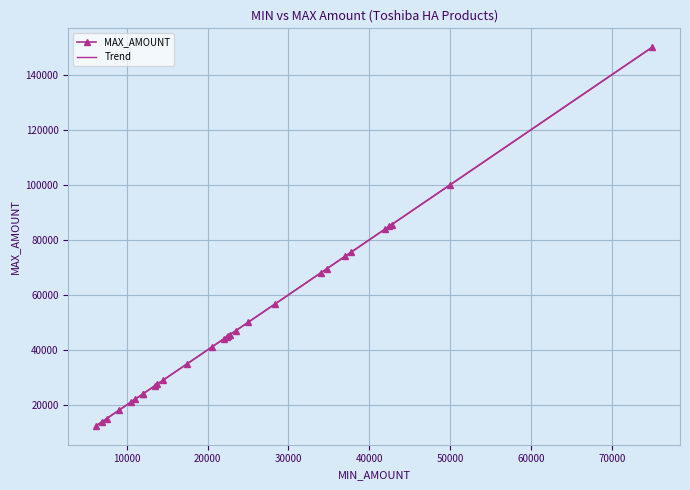

What is the sum of the MAX_AMOUNT values at 27 and 25?

59380